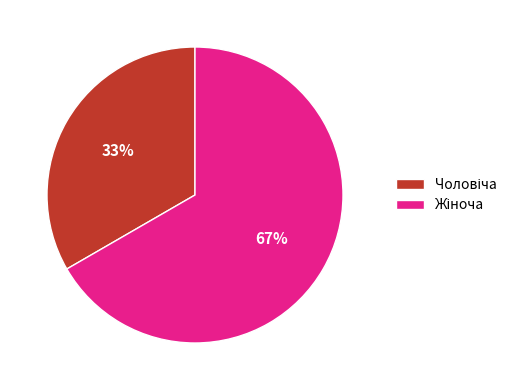

To the nearest percent, what is the average slice percentage?

50%